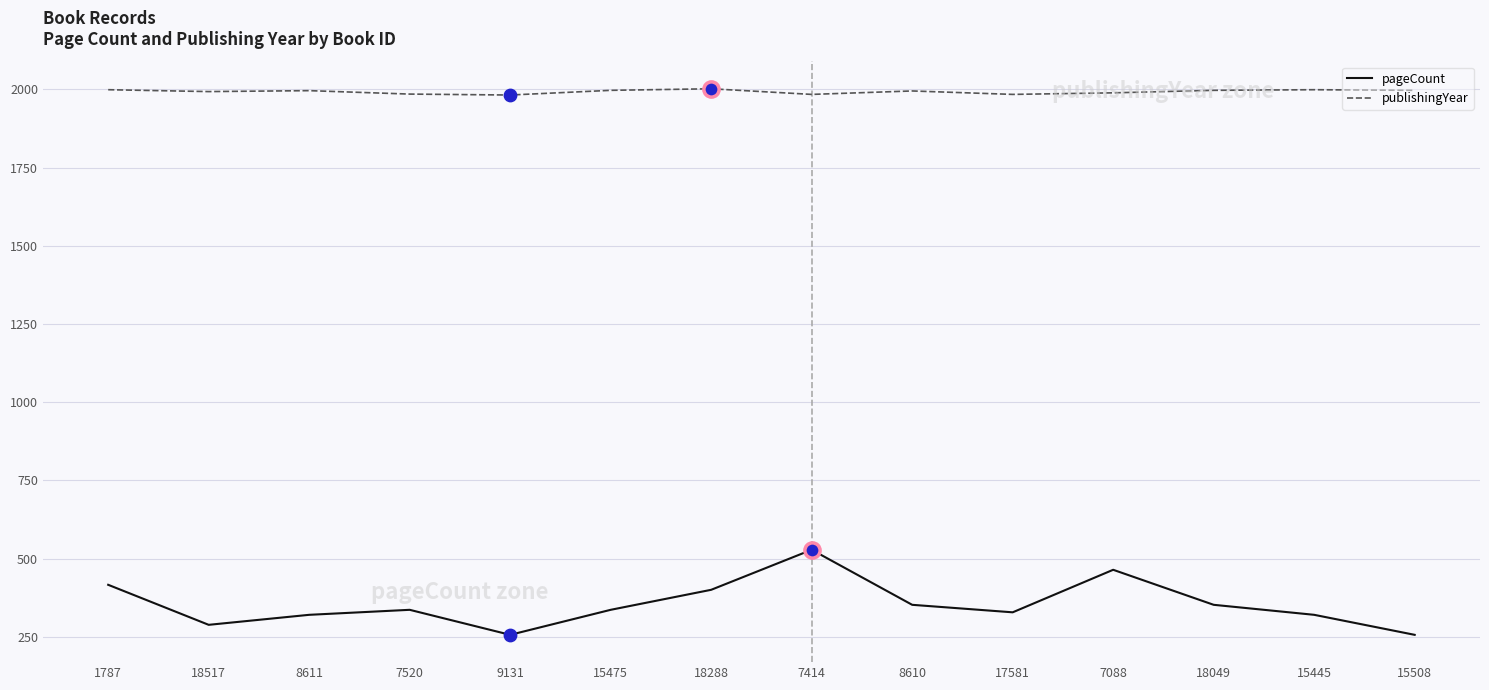

What is the difference between the highest and lowest values at 9131?

1726